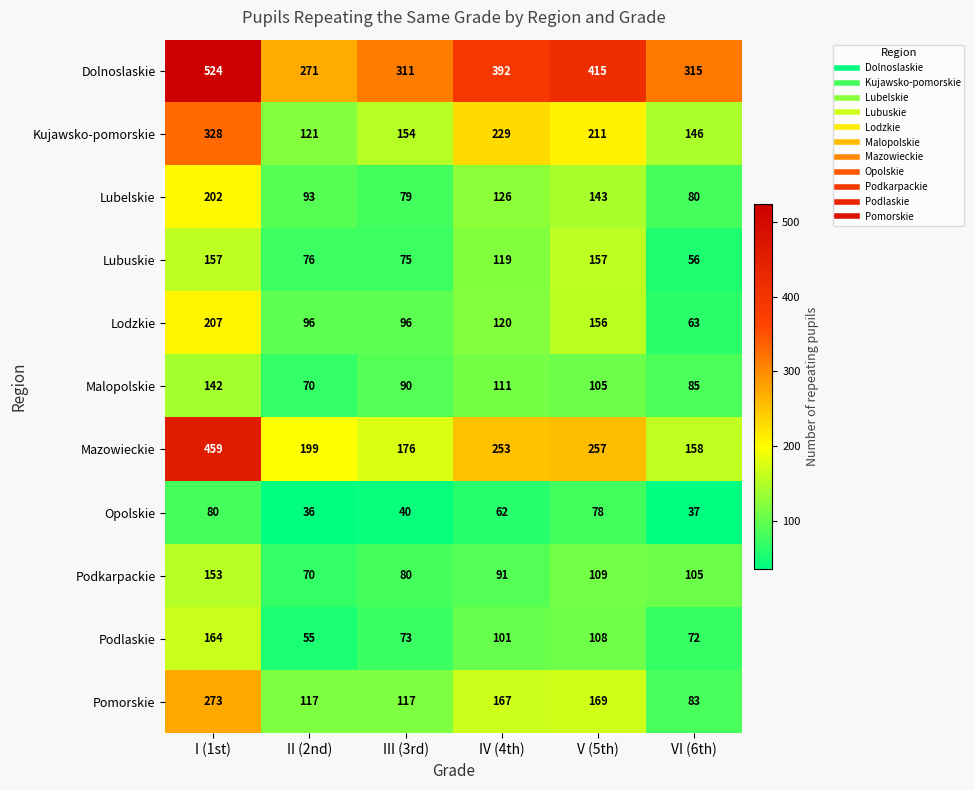

What is the sum of the Lubuskie values at V (5th) and IV (4th)?

276